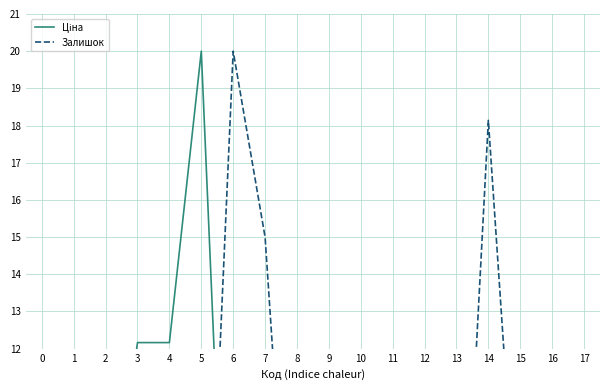

List the series in order of their peak value, highest first.

Ціна, Залишок